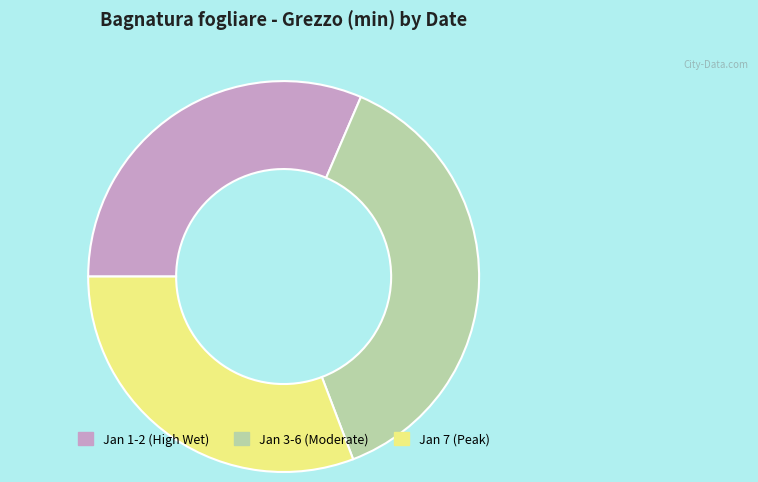

Does any single category account for the majority?

No